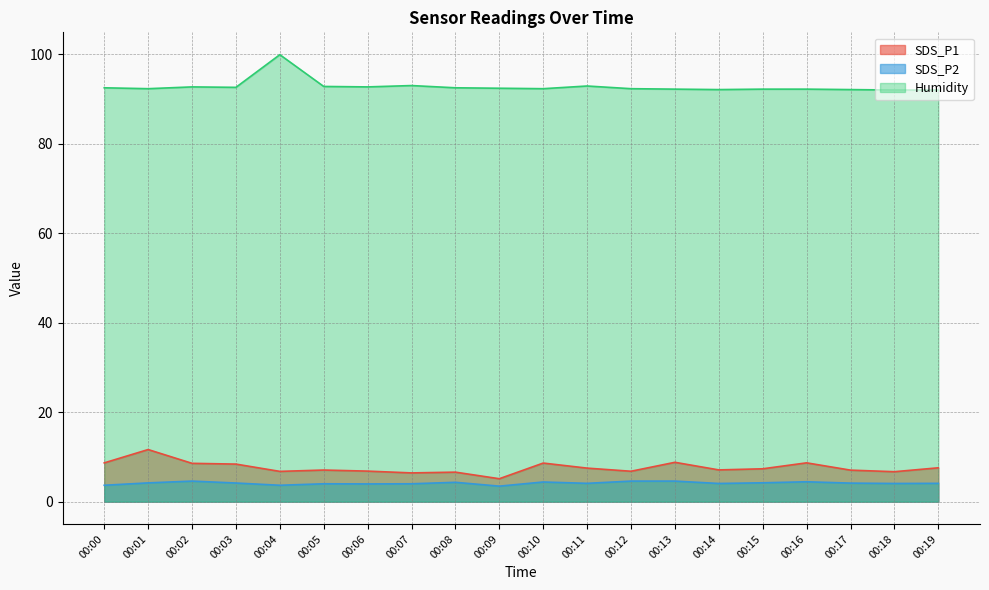

Rank the series by their maximum value, from lowest to highest.

SDS_P2, SDS_P1, Humidity